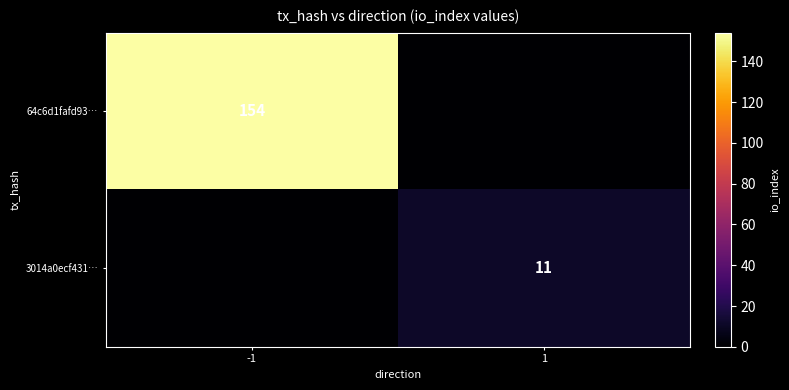

At how many categories does at least one series exceed 11?

1